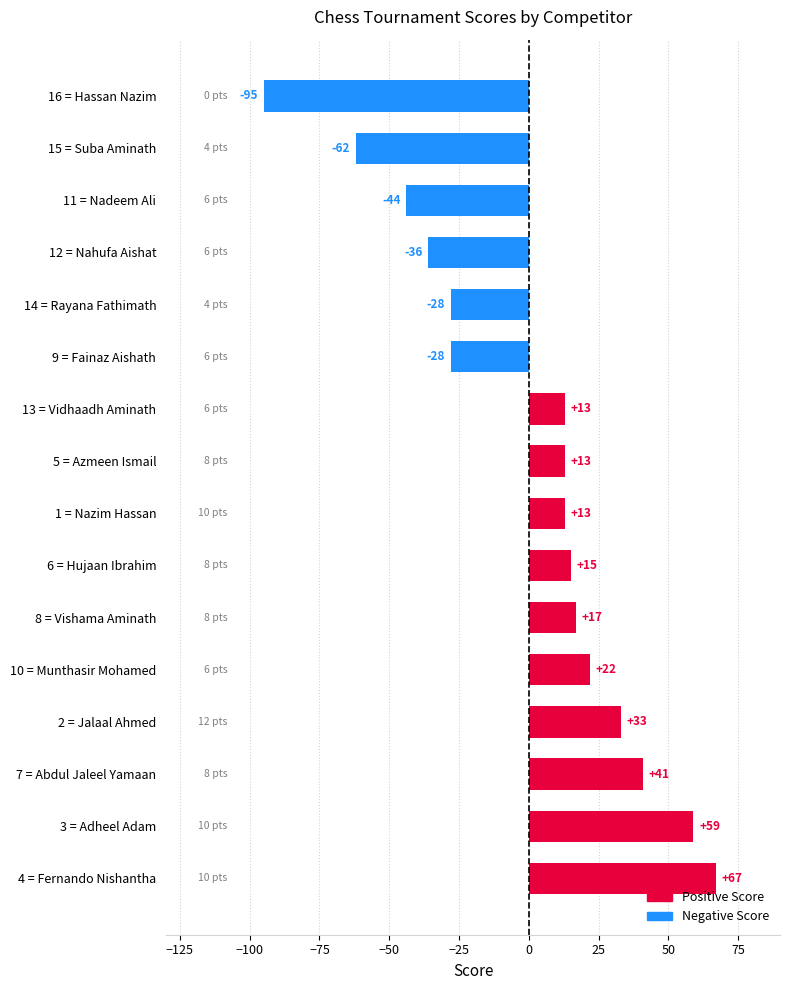

The value at 14 = Rayana Fathimath is -28. True or false?

True